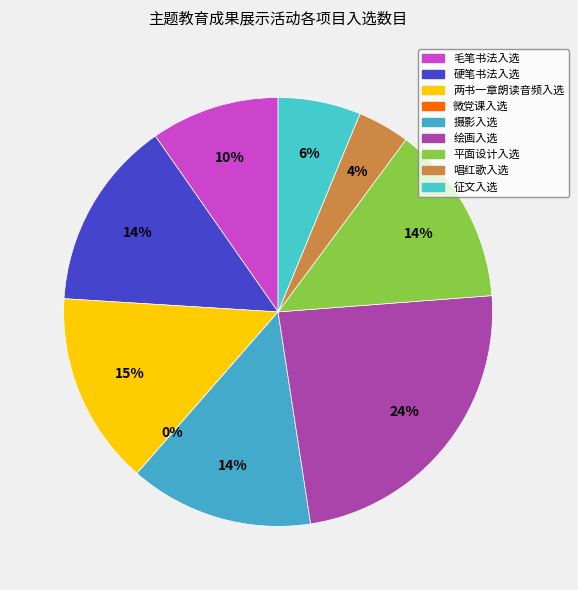

To the nearest percent, what percentage of the pie is 摄影入选?

14%